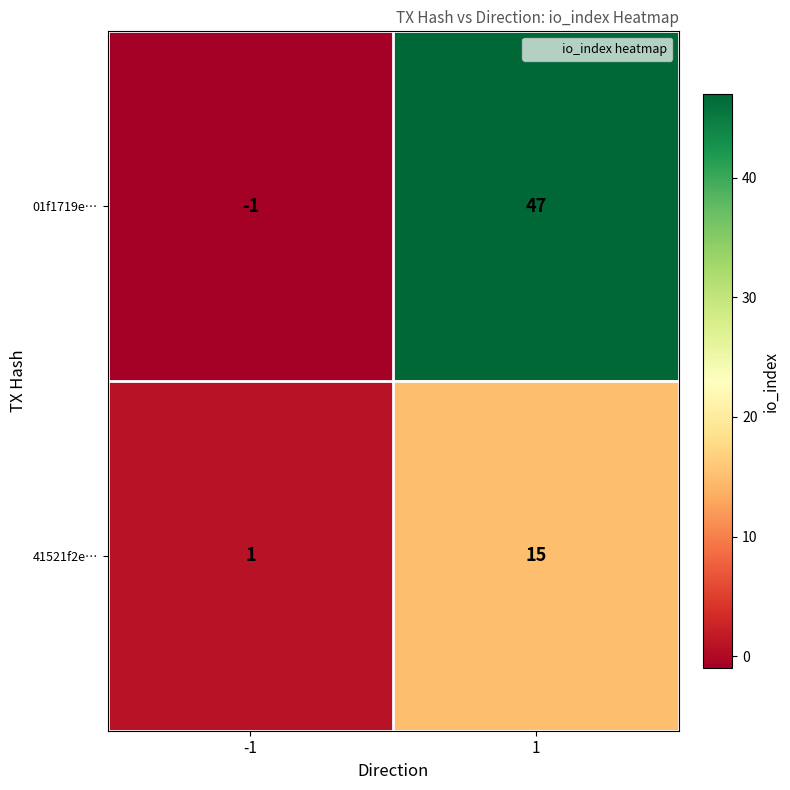

What is the spread (max minus min) of values at -1?

2